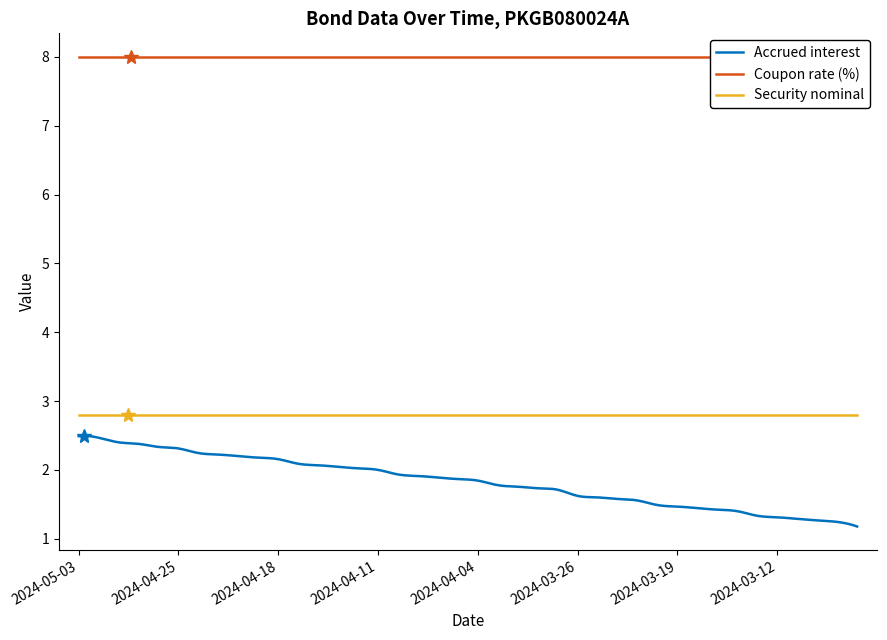

At which category does the chart reach its peak across all series?

2024-05-03